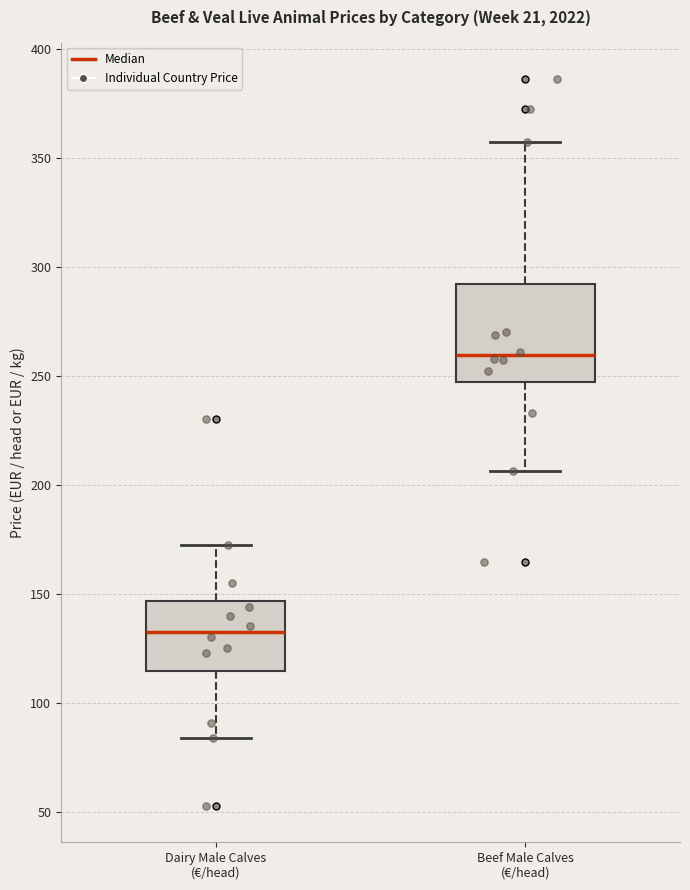

Which box is the tallest, from its lower edge to its upper edge?

Beef Male Calves (€/head)